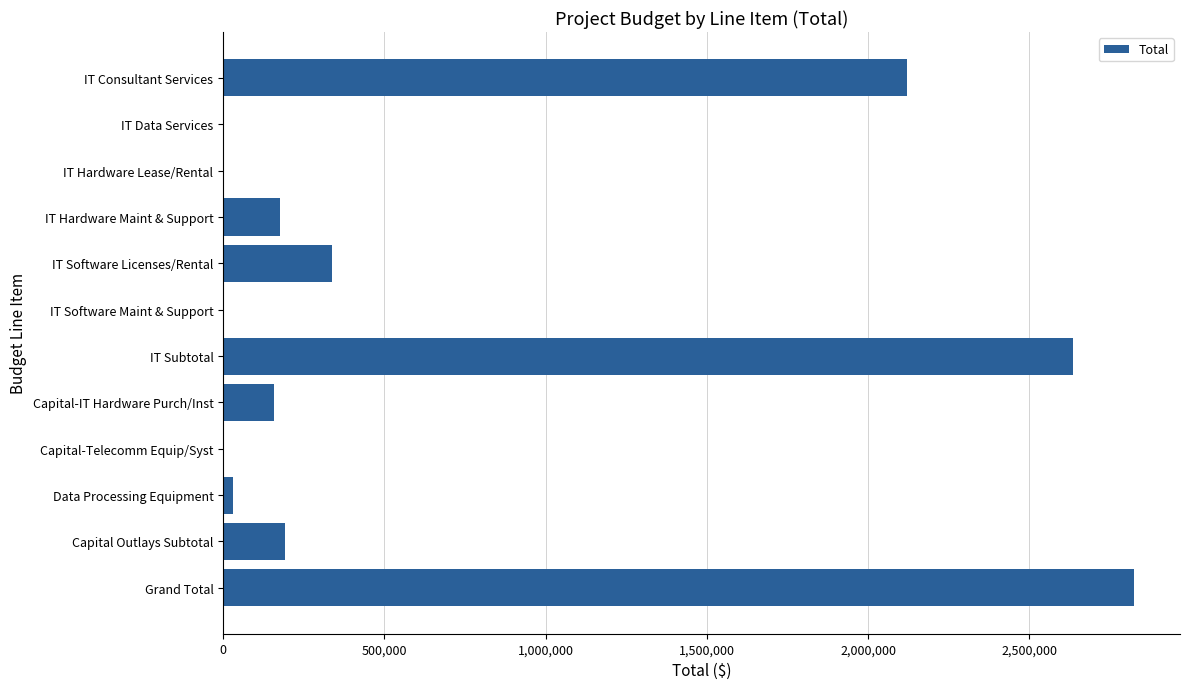

At which category does the chart reach its peak across all series?

Grand Total